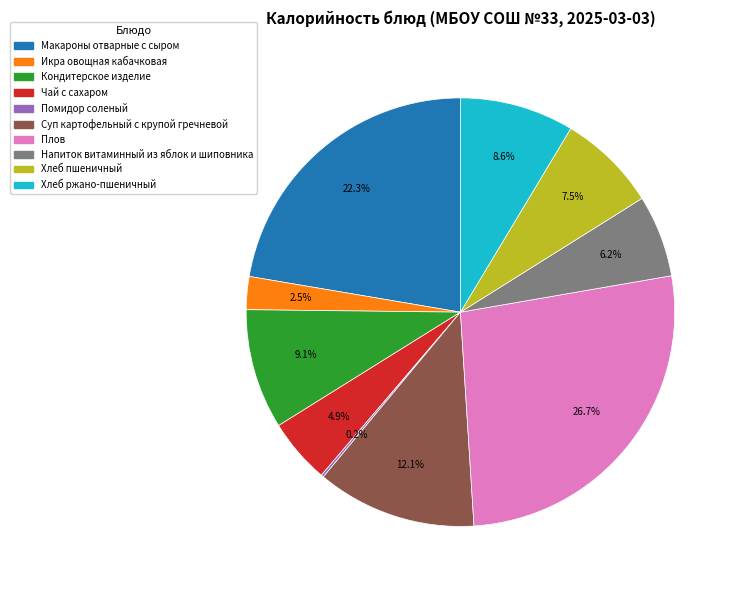

How much of the chart is everything except Хлеб ржано-пшеничный?

91.4%